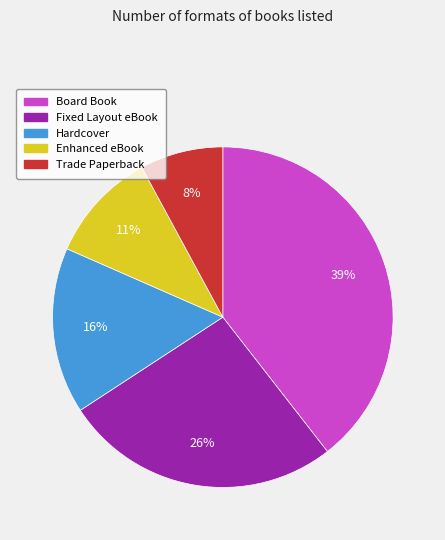

Do Board Book and Hardcover together represent more than half of the pie?

Yes